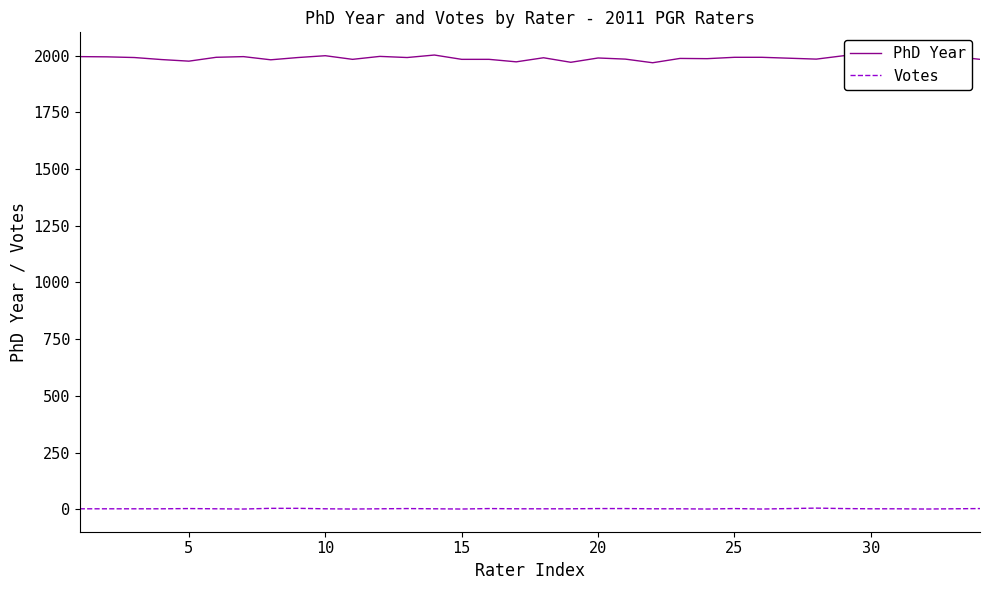

Which series has the widest spread of values?

PhD Year